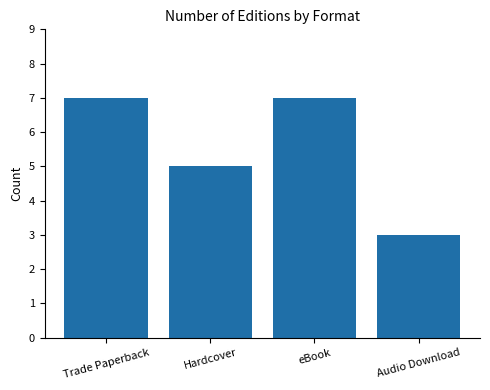

Reading right to left, transcribe all the data shown in this chart.

3	7	5	7